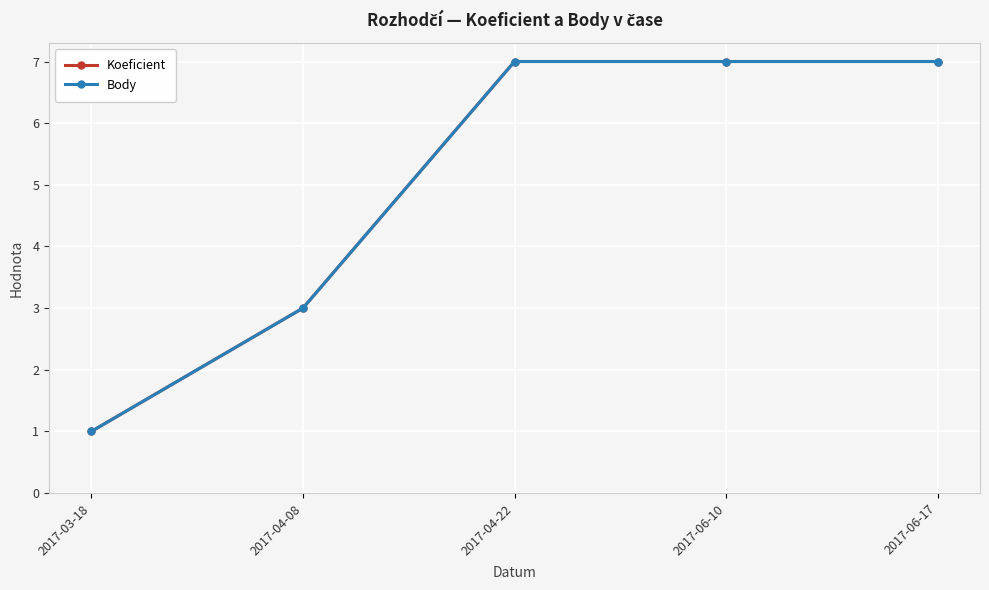

Does the chart have visible grid lines?

Yes